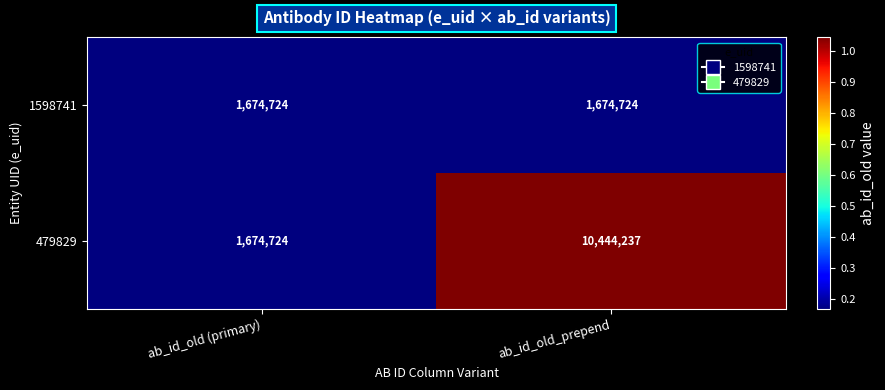

Which series has the largest total across all categories?

479829